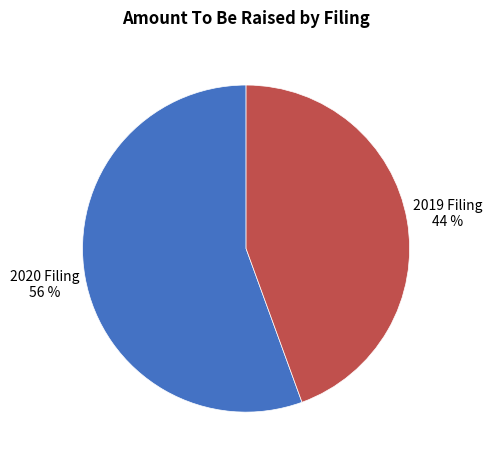

To the nearest percent, what is the average slice percentage?

50%